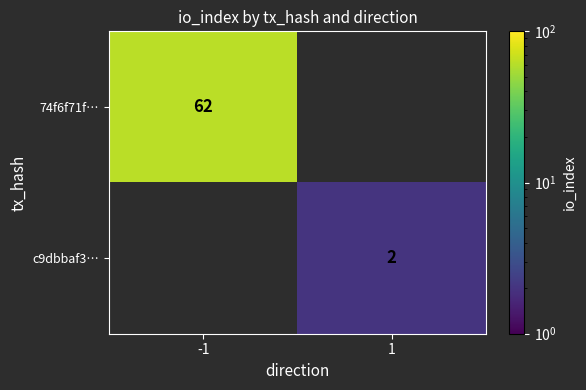

Between 1 and -1, which is larger?

-1